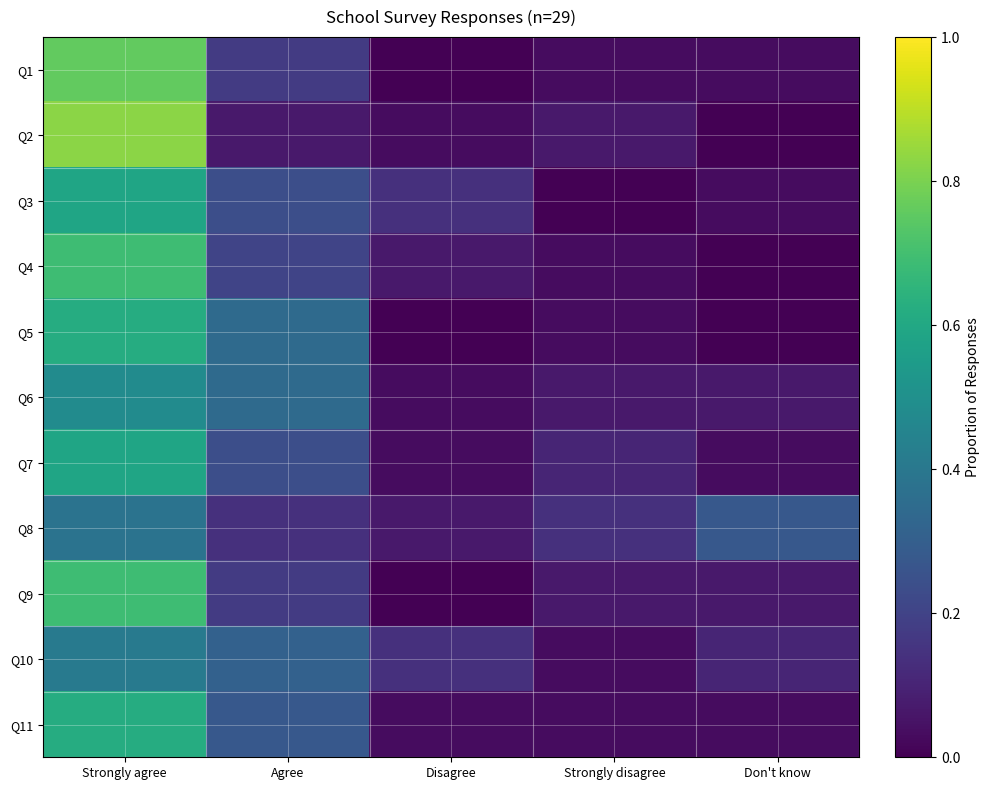

Which series has the largest total across all categories?

Q1